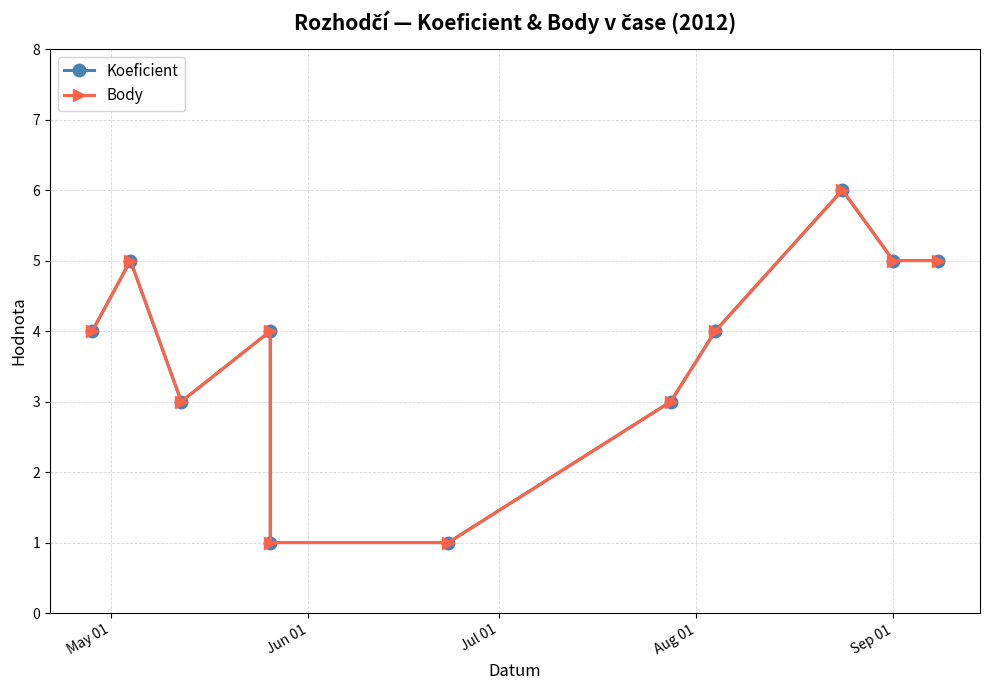

True or false: Body and Koeficient cross at least once.

False